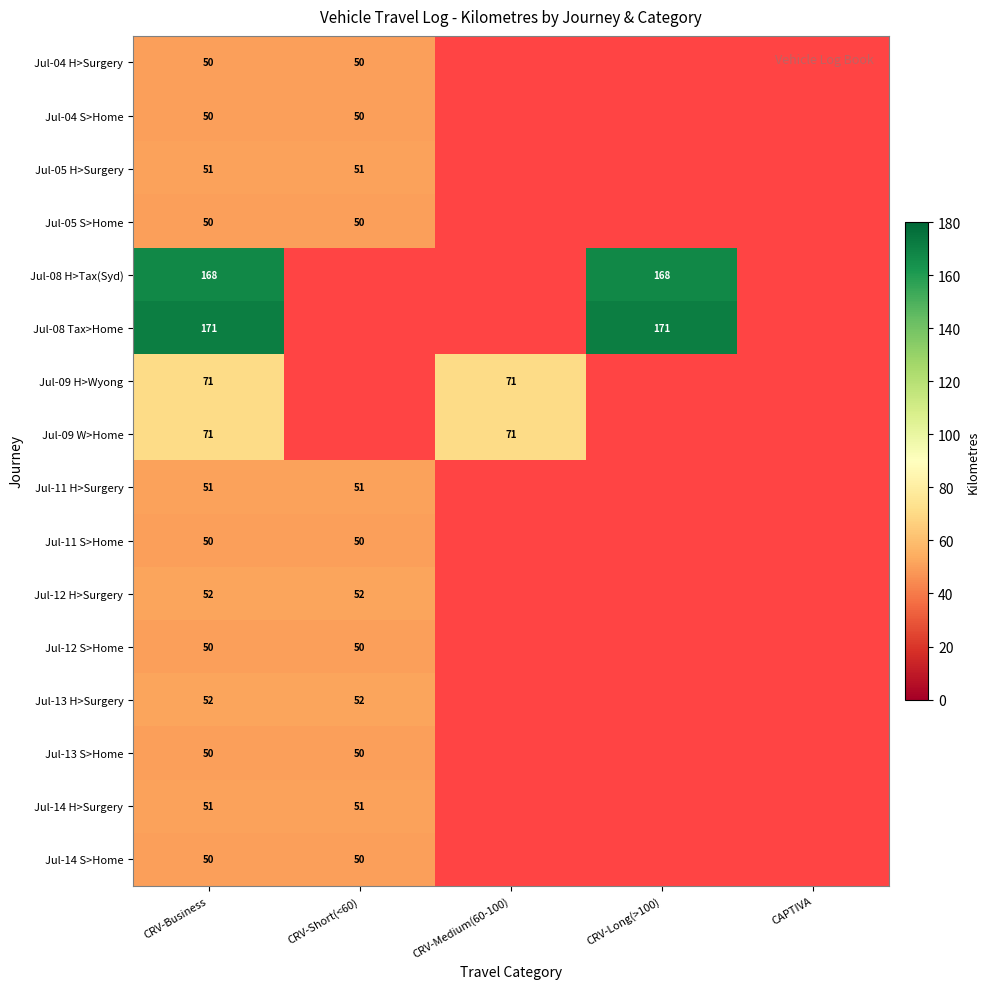

The value of Jul-11 H>Surgery at CRV-Business is 11. True or false?

False